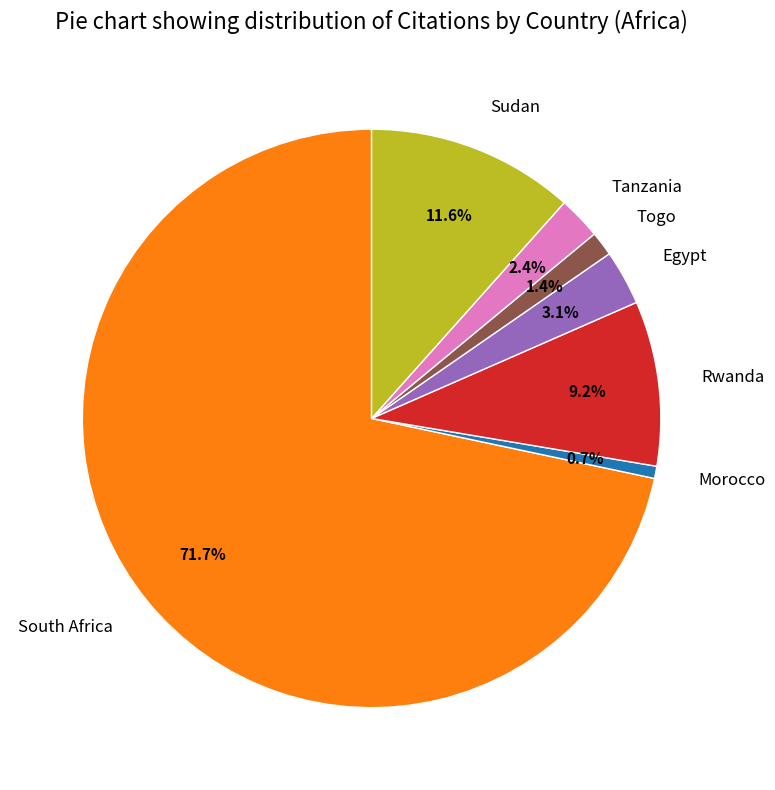

How many segments does this pie chart have?

7